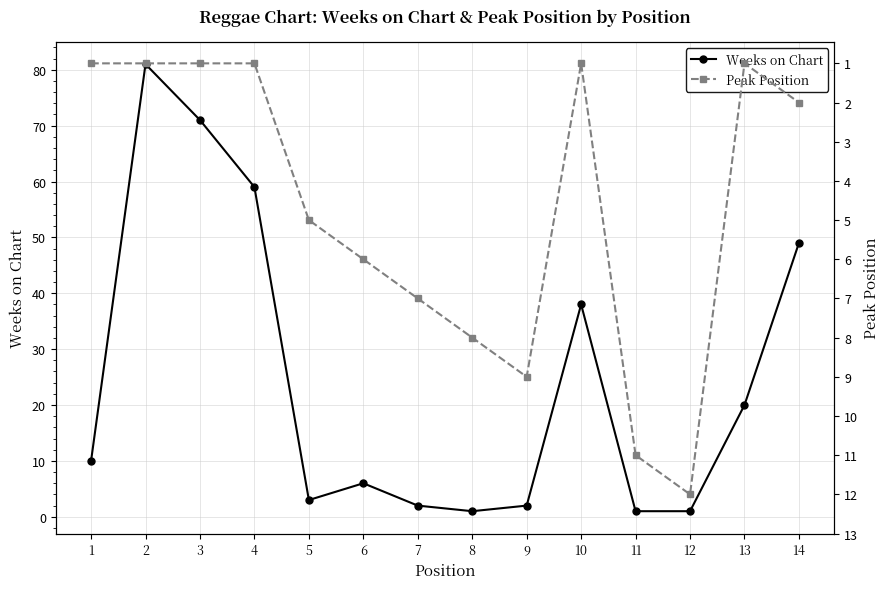

Where is Weeks on Chart nearest to the value 41?

10